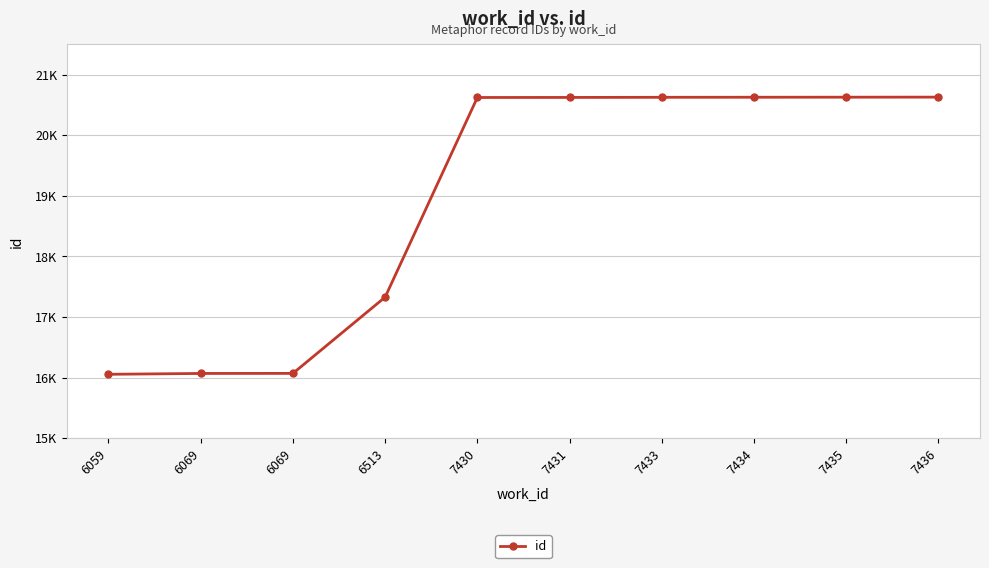

What is the maximum value shown in the chart?

20627